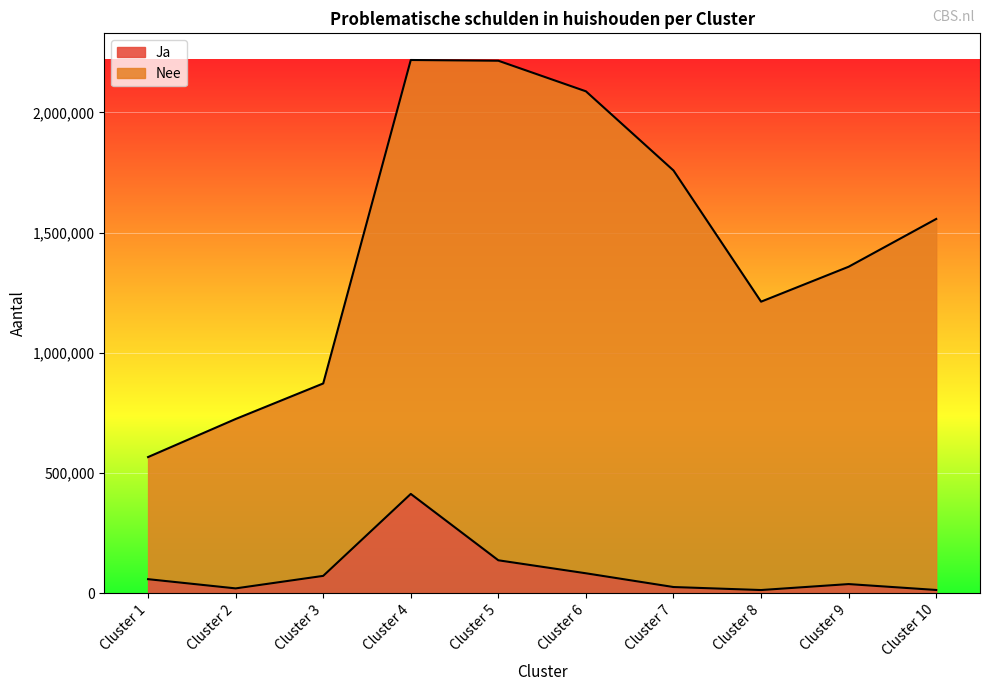

Where does the Ja series first go above 58390?

Cluster 3